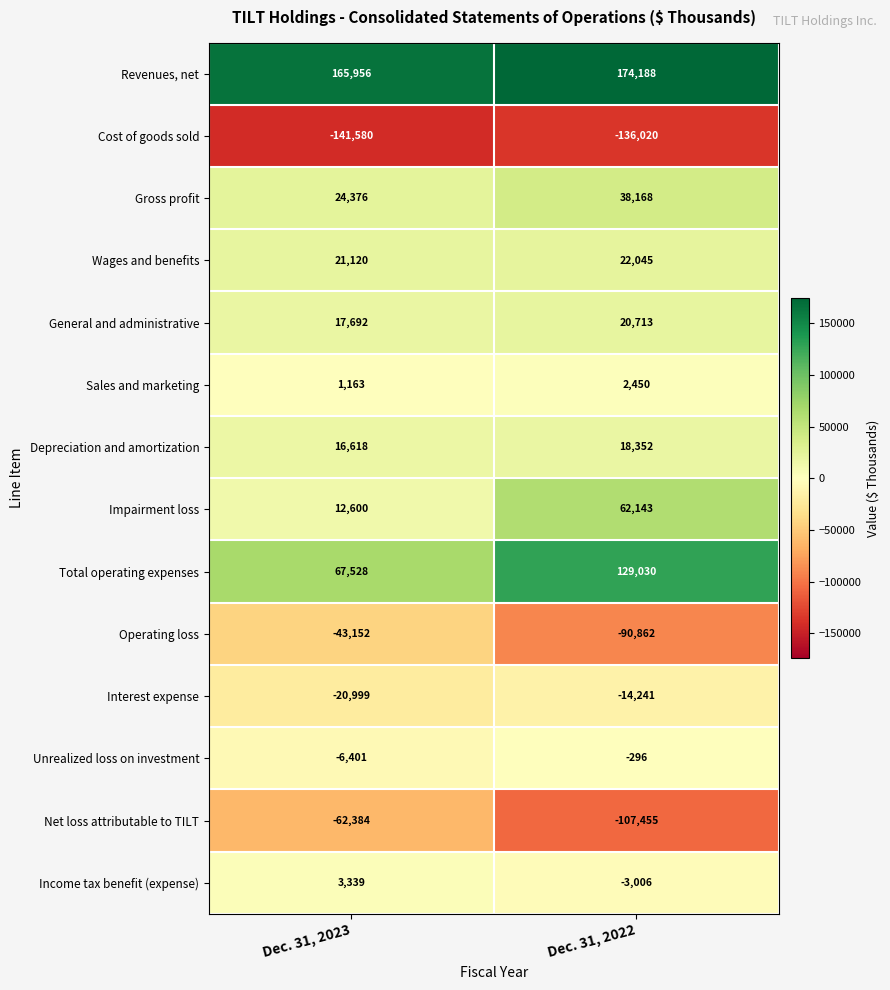

How many values in Income tax benefit (expense) are below zero?

1